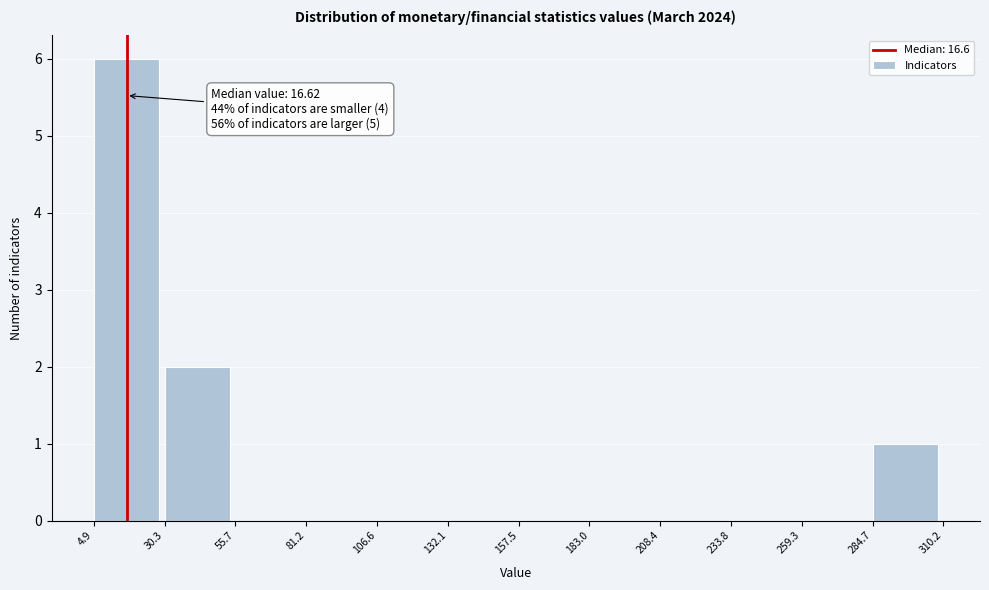

Which range on the x-axis has the tallest bar?

4.9 to 30.3